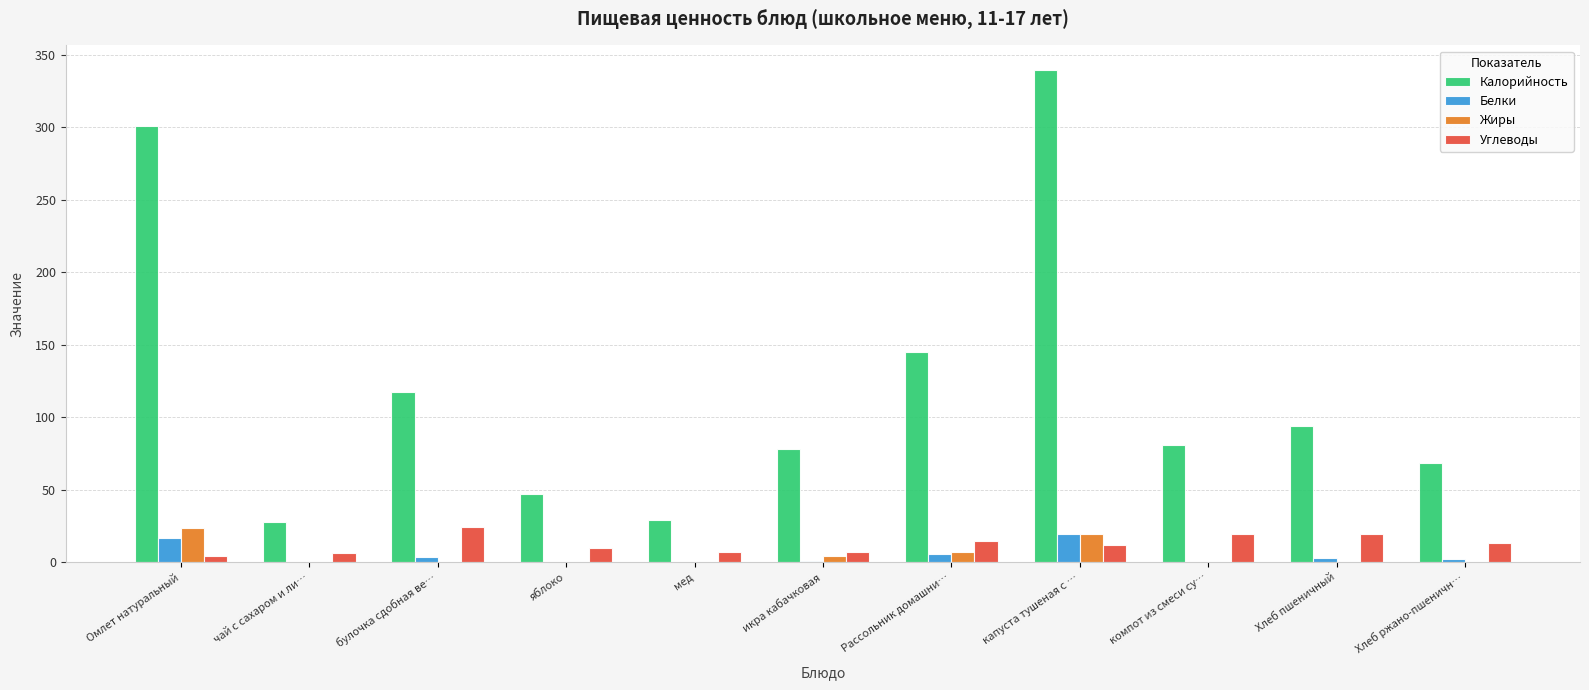

Read the Углеводы value at капуста тушеная с ….

11.9